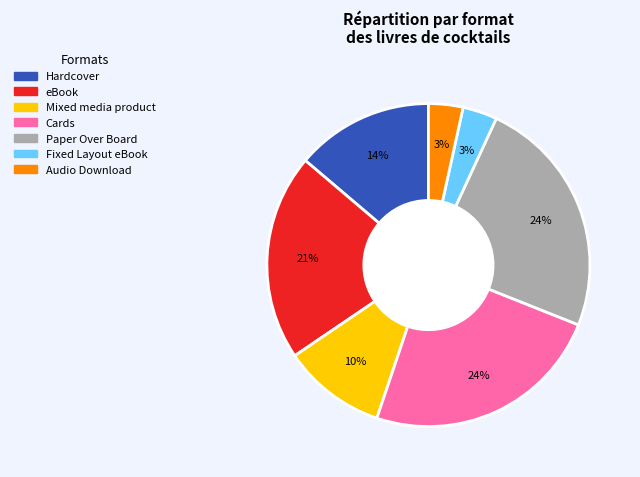

Is the sum of eBook and Paper Over Board greater than half?

No